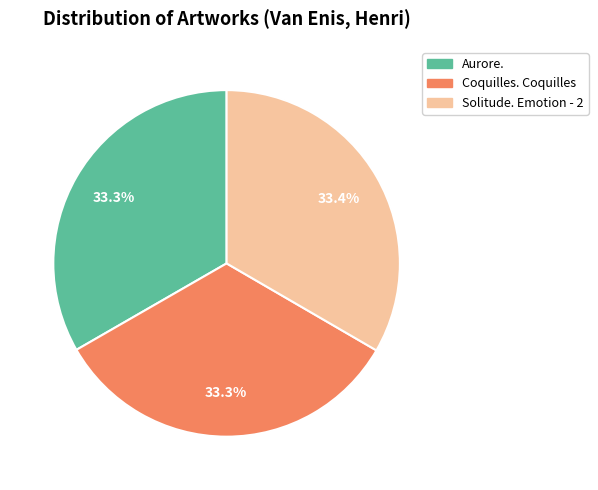

How many segments does this pie chart have?

3